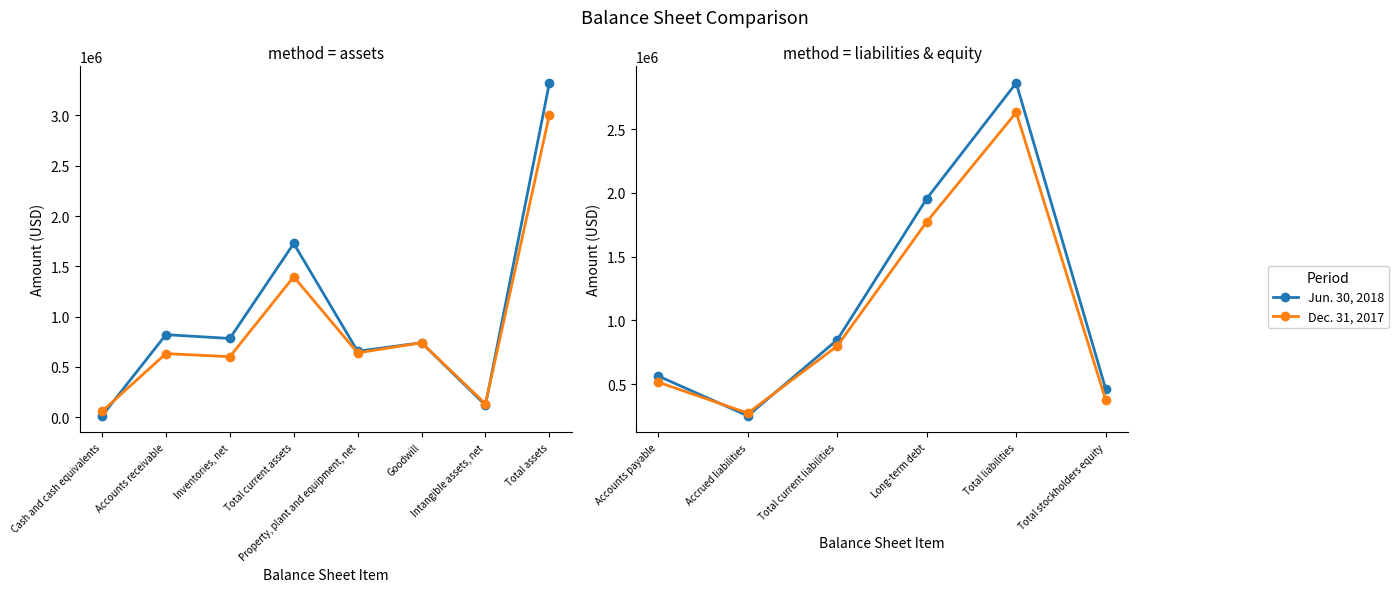

What is the average value of the Dec. 31, 2017 series?

1060384